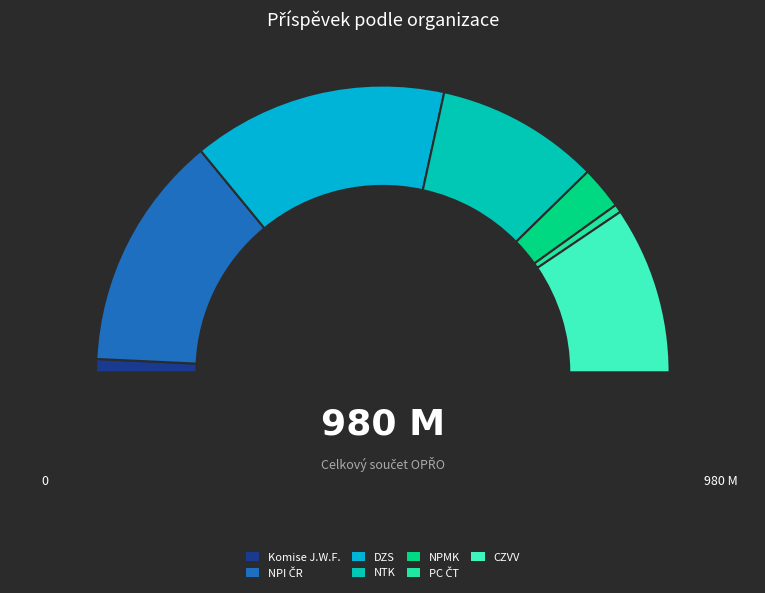

To the nearest percent, what portion does PC ČT represent?

1%